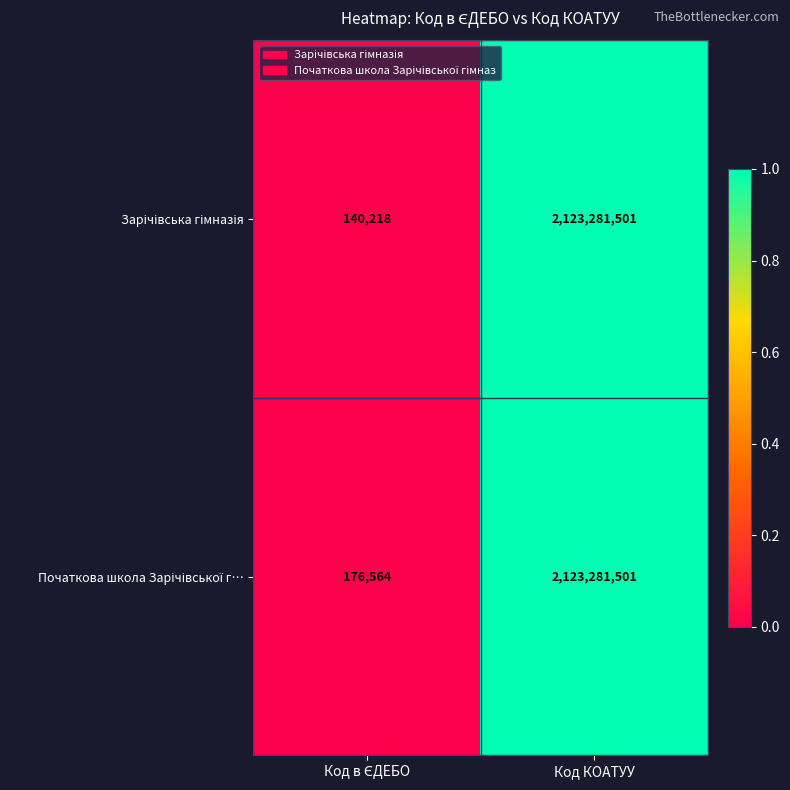

What is the smallest value displayed?

140218